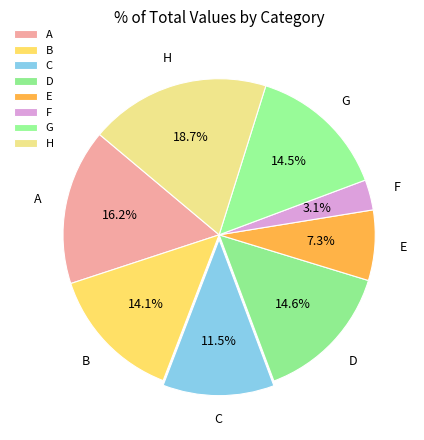

True or false: F accounts for 10% of the total.

False